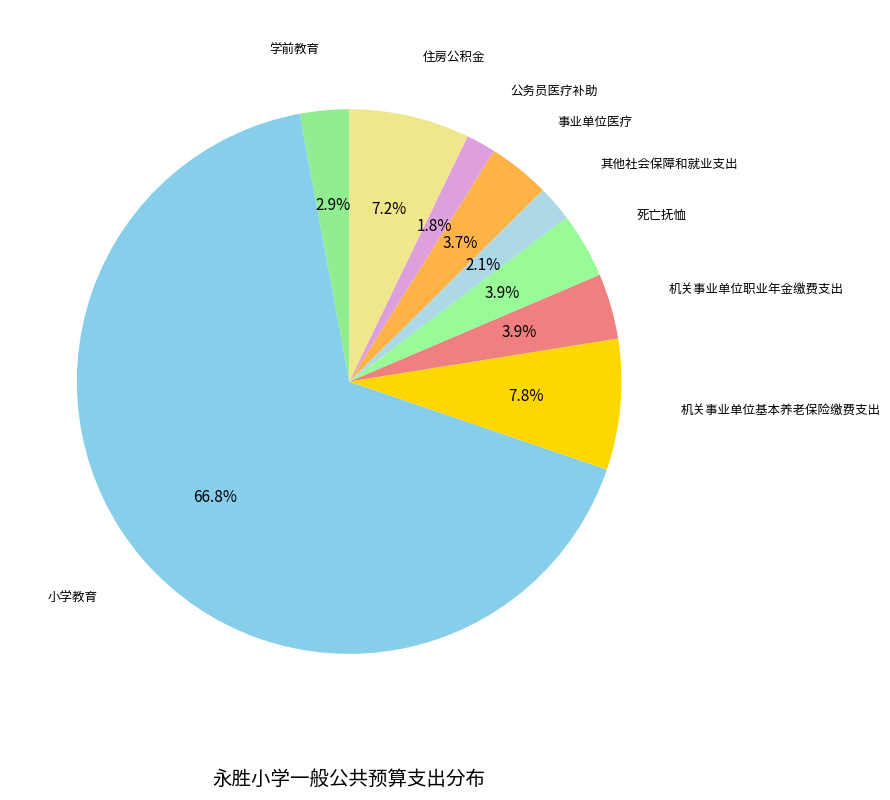

To the nearest percent, what percentage of the pie is 其他社会保障和就业支出?

2%